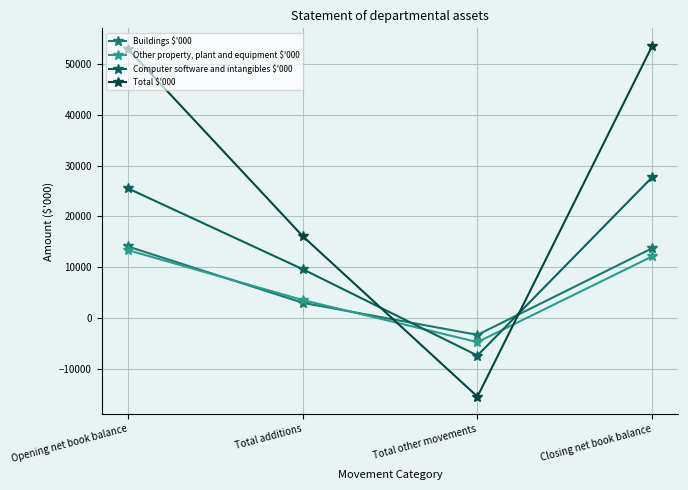

Which series changed the most between Total additions and Total other movements?

Total $'000